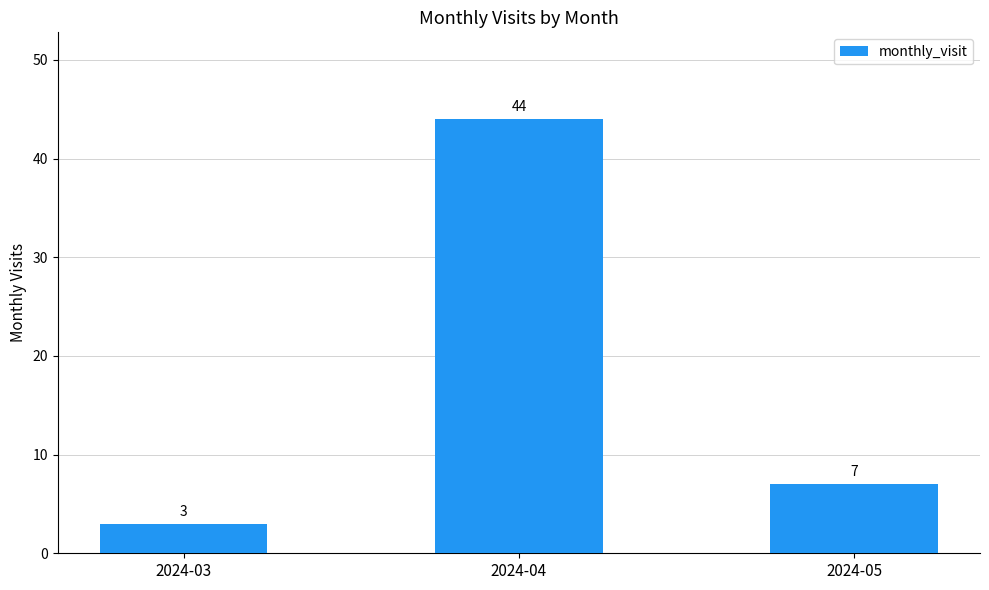

The value at 2024-05 is 12. True or false?

False